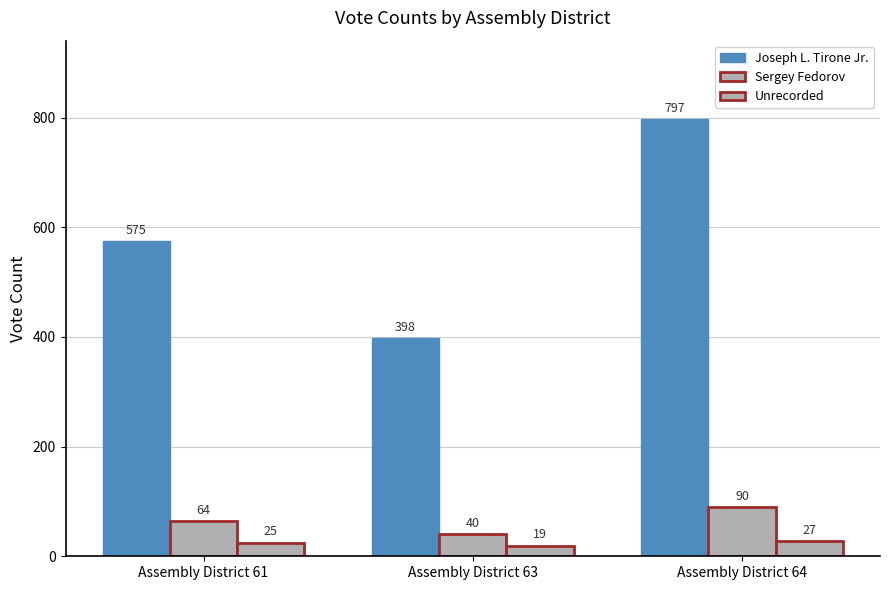

How many categories are shown in the chart?

3